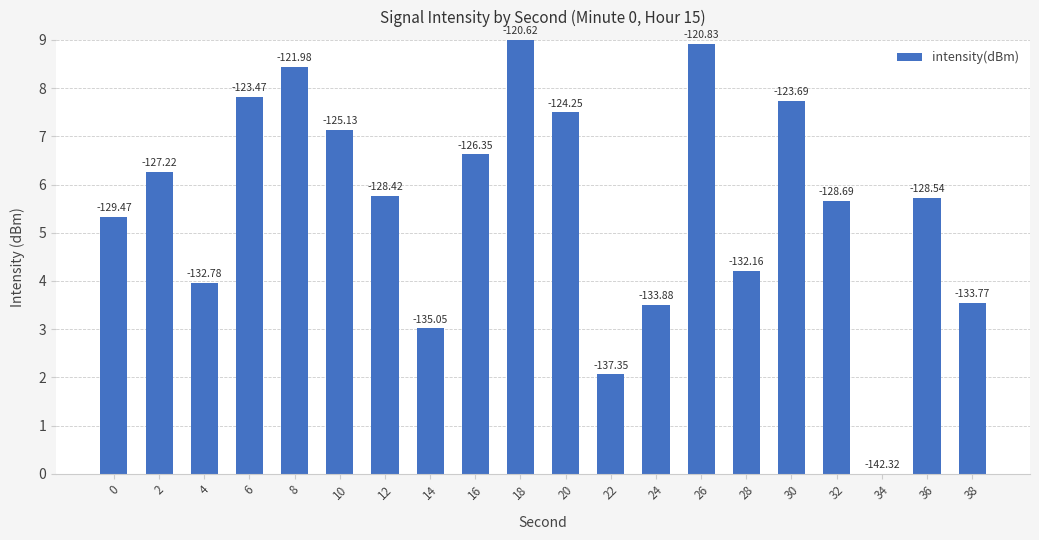

True or false: the data shows 1.5 at 36.

False